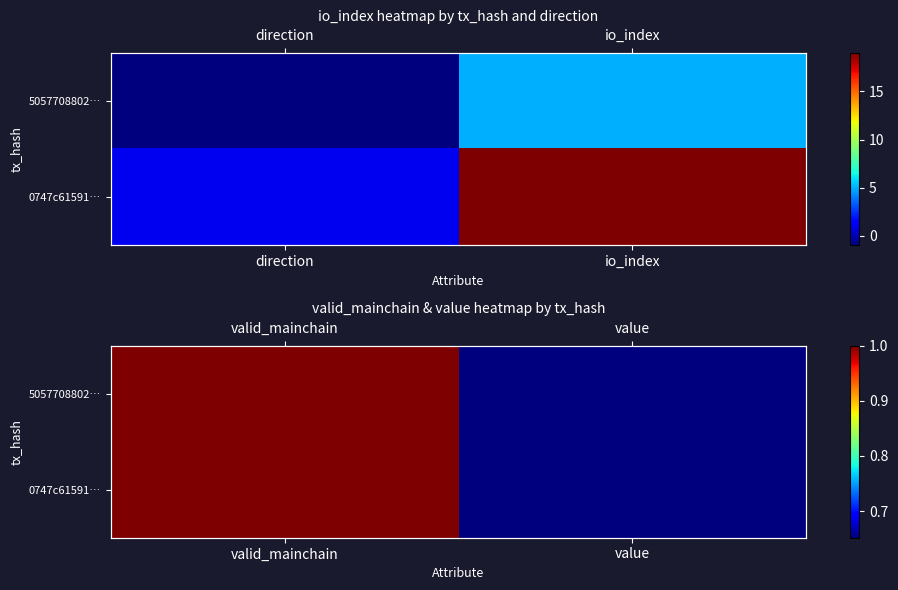

The 0747c61591… series shows 0.9 at value. True or false?

False